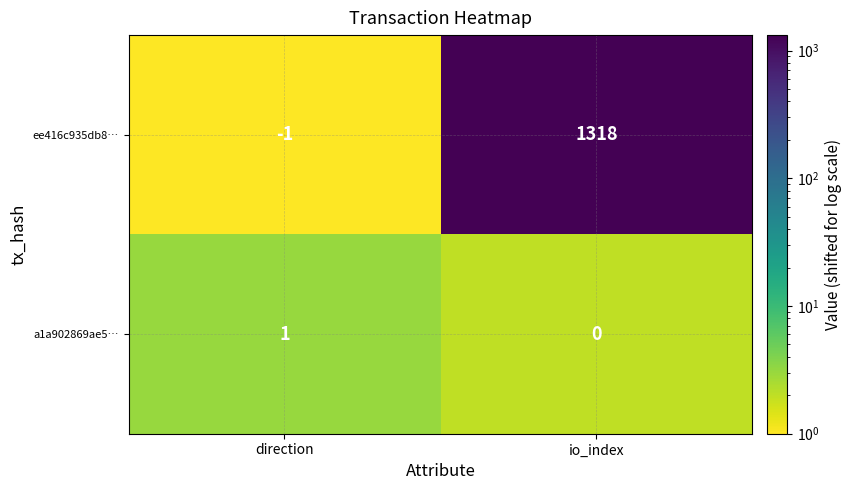

Which label corresponds to the smallest value in the chart?

direction